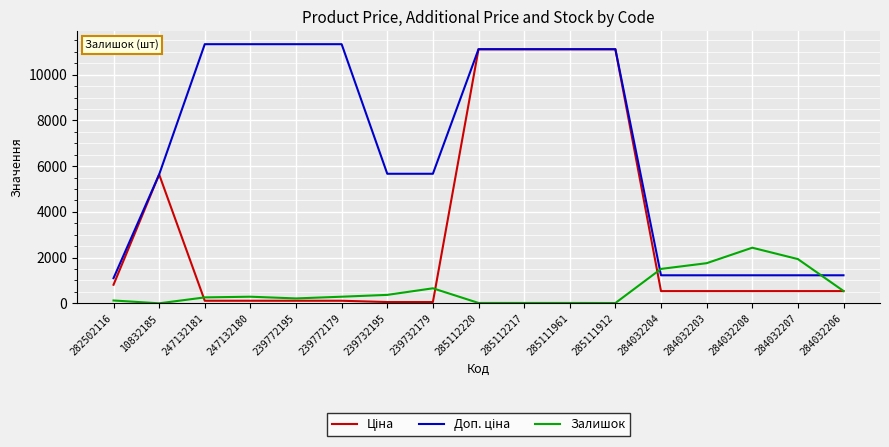

What is the total value across all series at 284032206?

2303.6